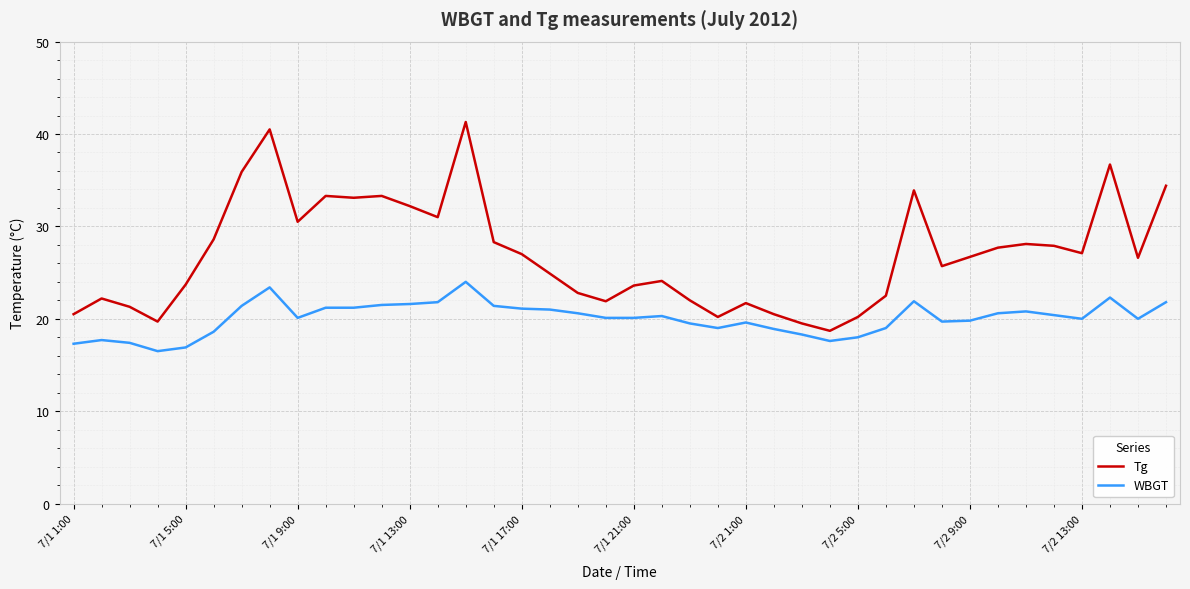

Which series has the widest spread of values?

Tg